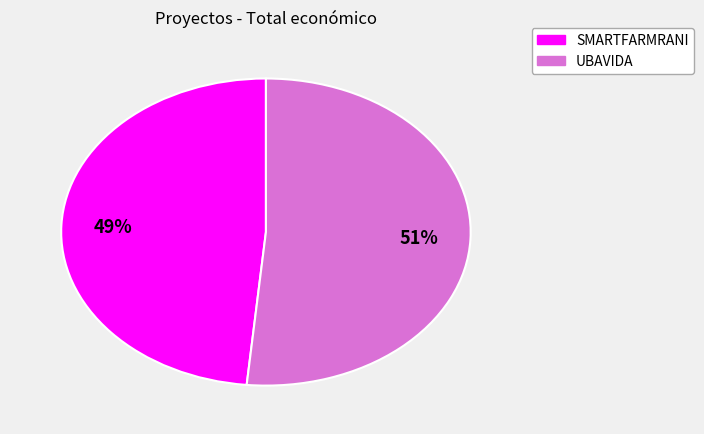

What is the smallest slice in the pie chart?

SMARTFARMRANI